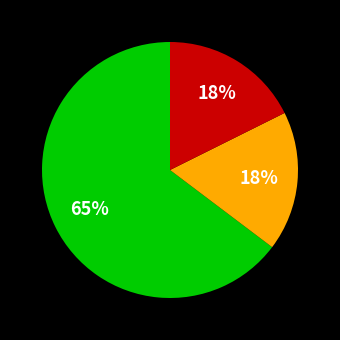

Is there any slice that represents more than half of the pie?

Yes